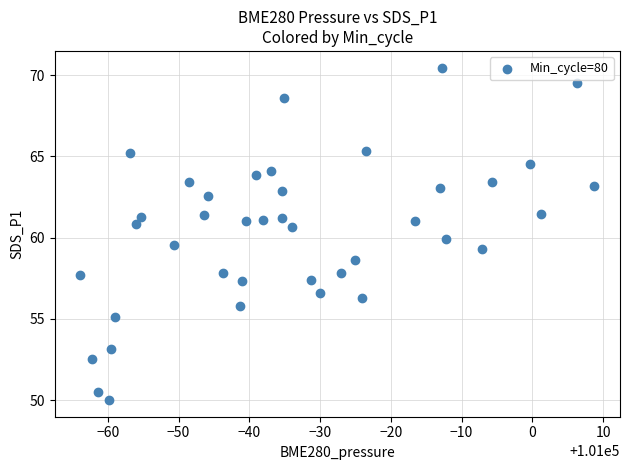

What is the range of X values (max minus min)?

72.6